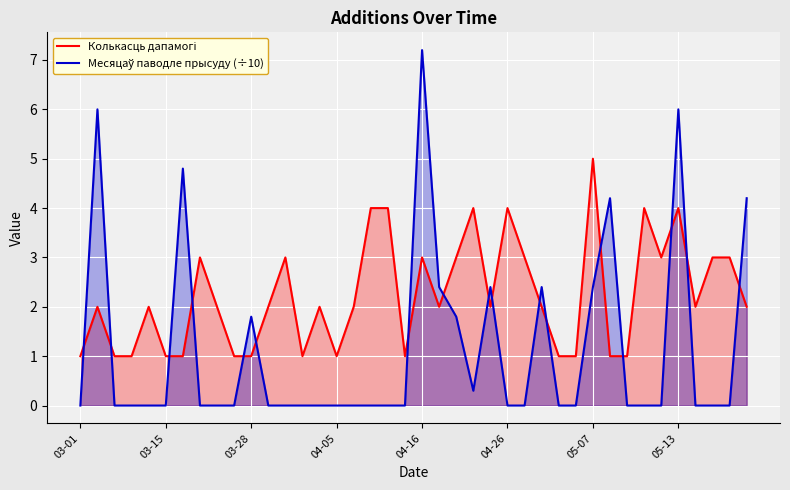

How many data points does each series have?

40